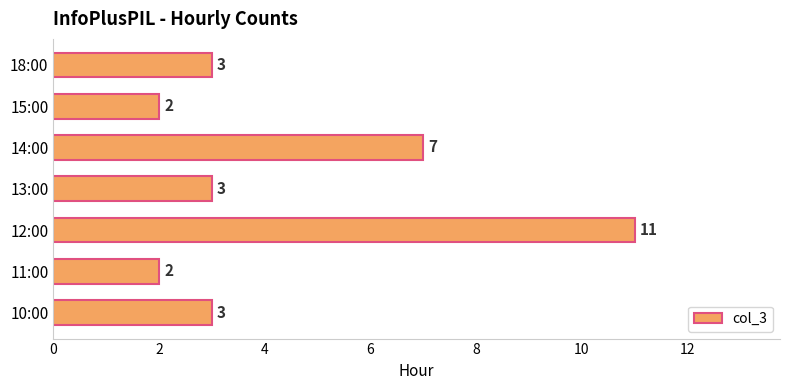

Are the bars horizontal?

Yes